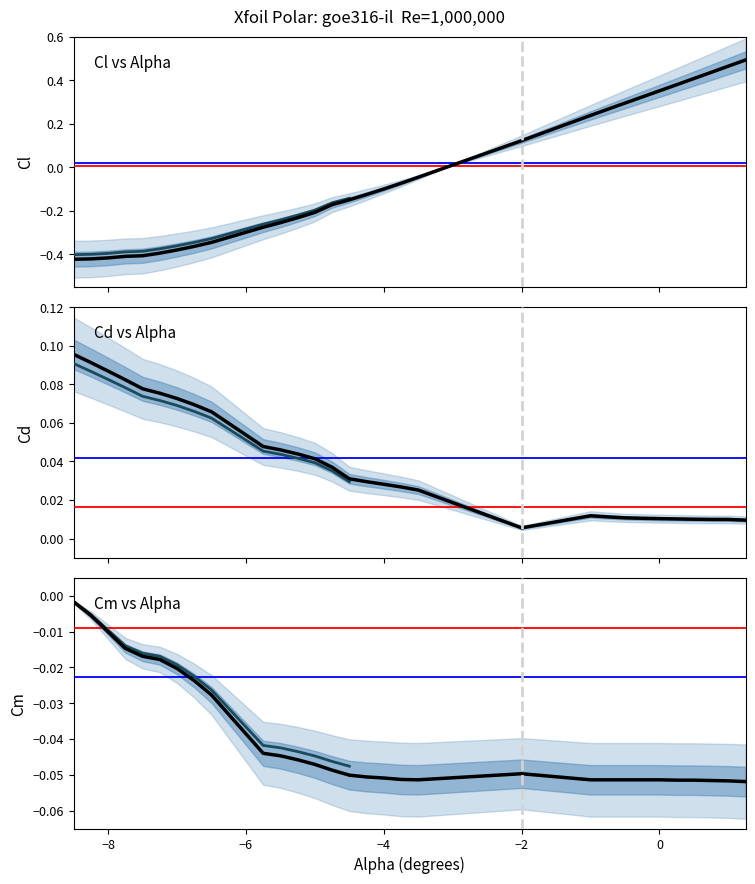

How many distinct data groups are displayed?

3